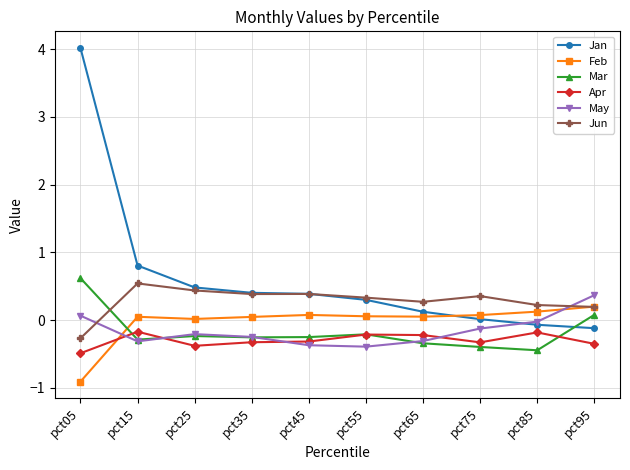

What is the lowest value of the Apr series?

-0.5